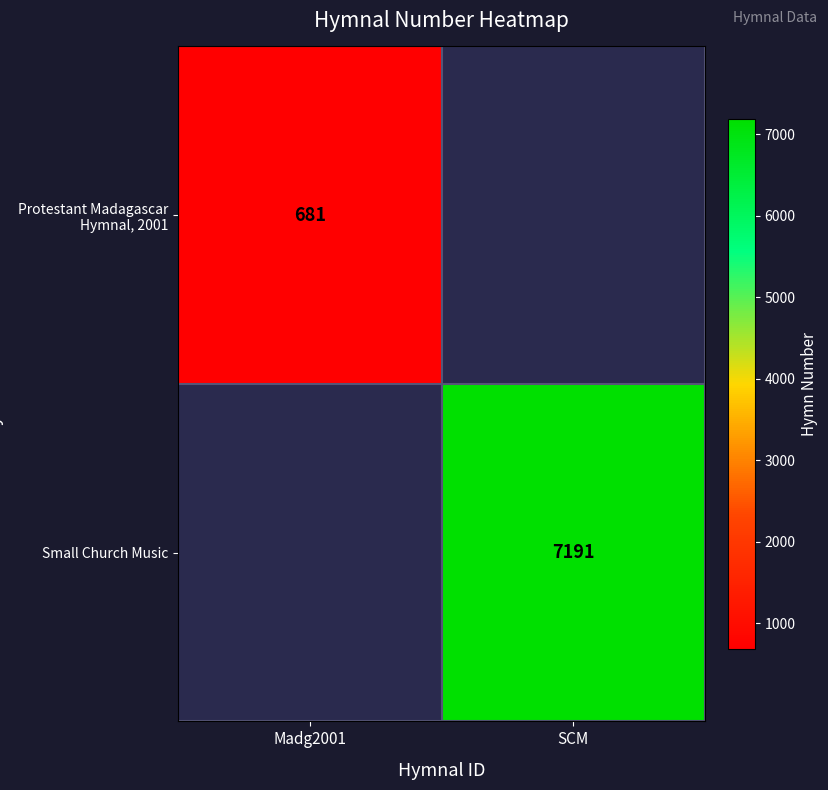

True or false: Small Church Music has a value of 7191 at SCM.

True